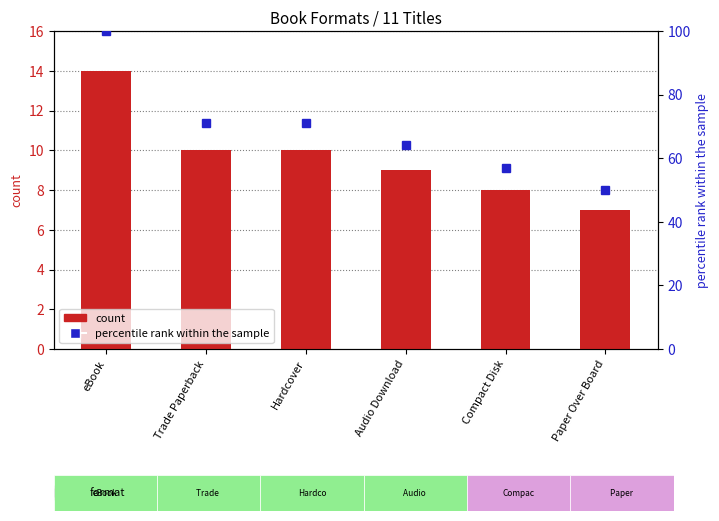

What is the average value?

10